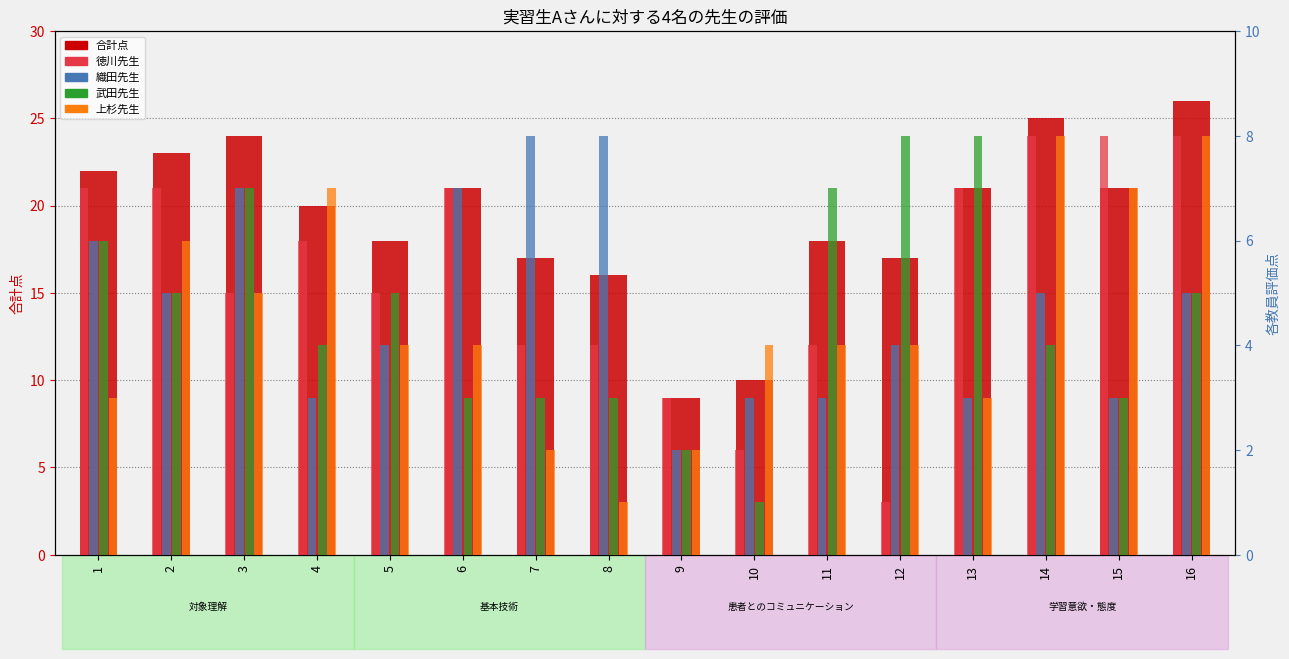

What is the value of the 上杉先生 bar at the 5th from the left?

4